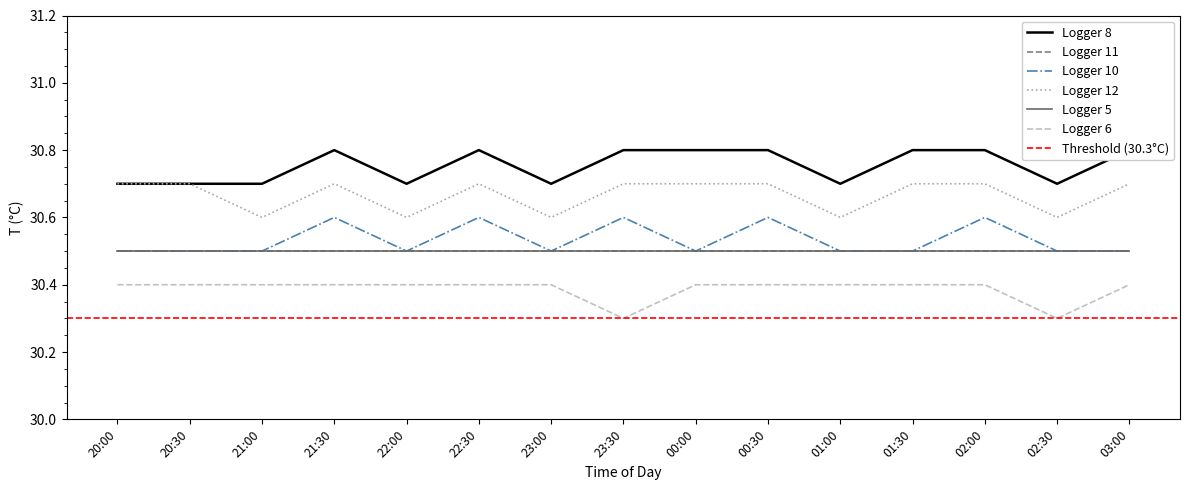

What is the spread (max minus min) of values at 20:00?

0.3